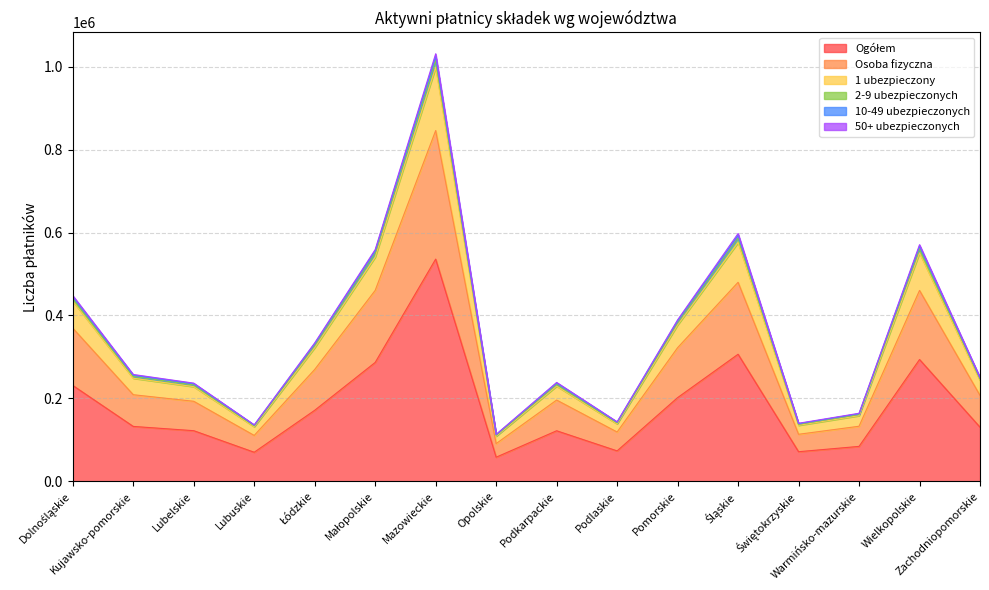

Read the Osoba fizyczna value at Kujawsko-pomorskie, to the nearest 10.

208920